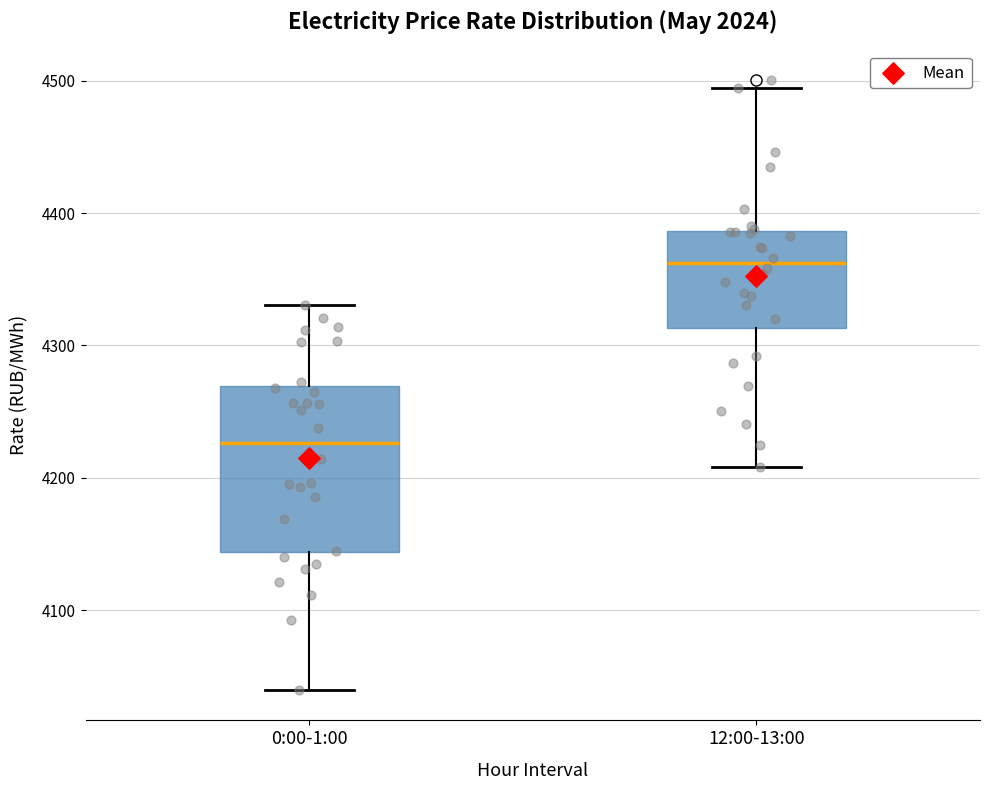

Where does the lower whisker of the box for 12:00-13:00 end on the y-axis? The values are not printed on the chart, so give them approximately, as read against the axis.

4210